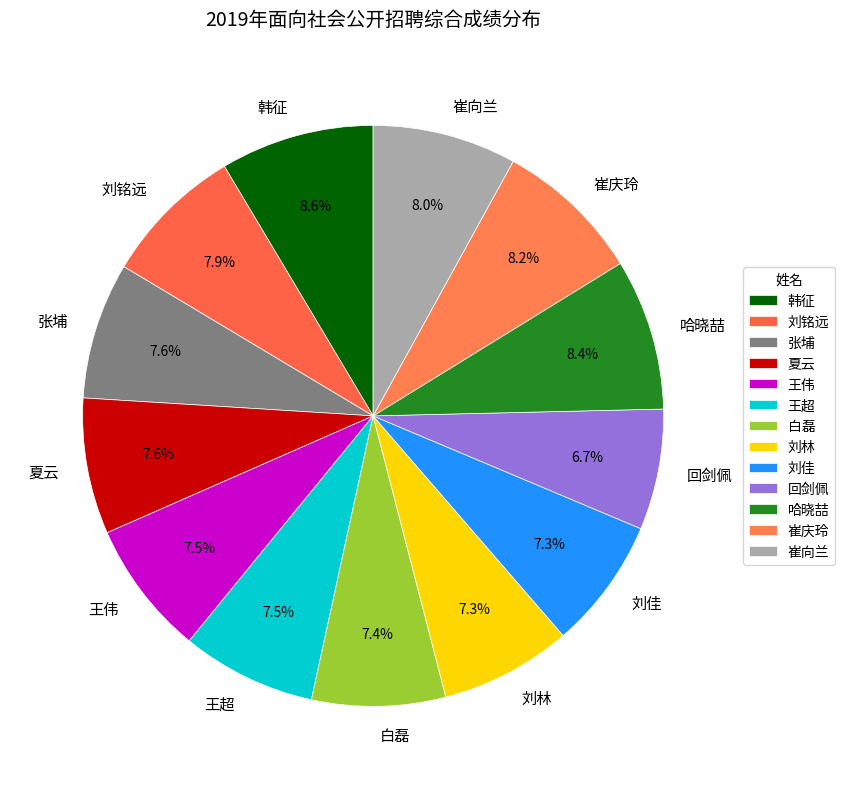

Which category has the smallest portion of the pie?

回剑佩